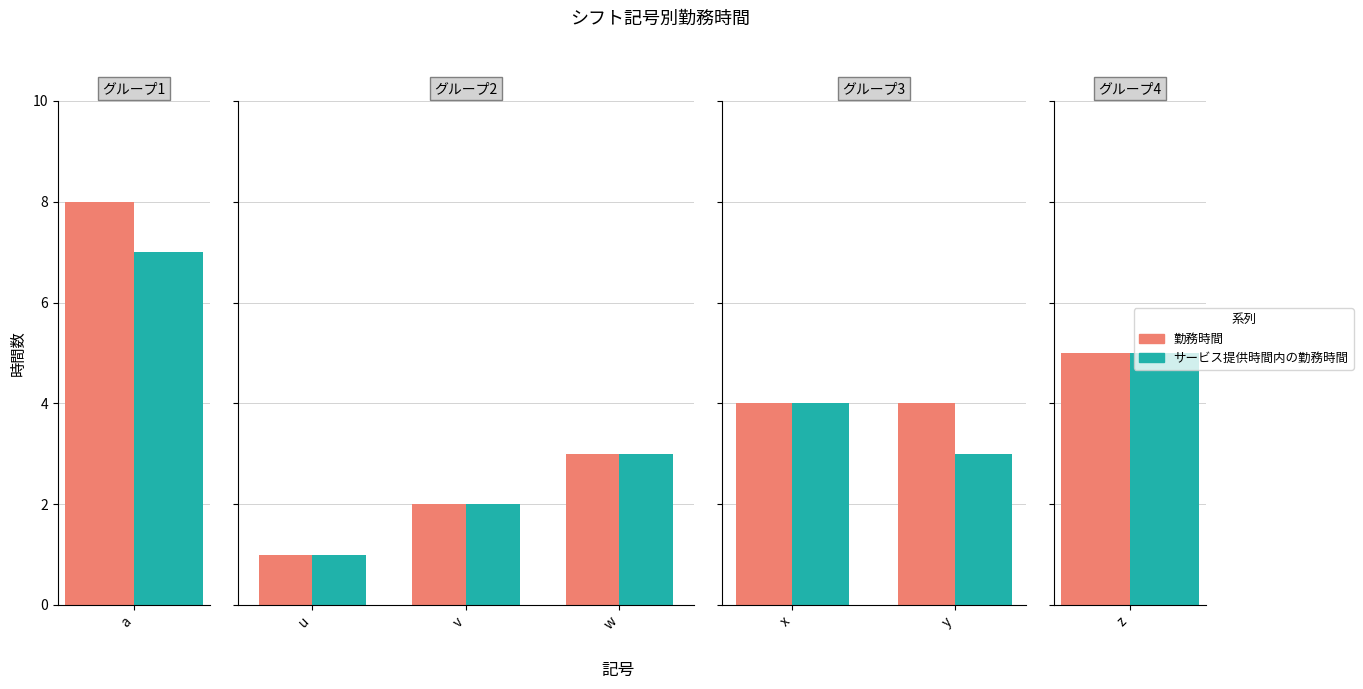

List the series in order of their peak value, highest first.

勤務時間, サービス提供時間内の勤務時間